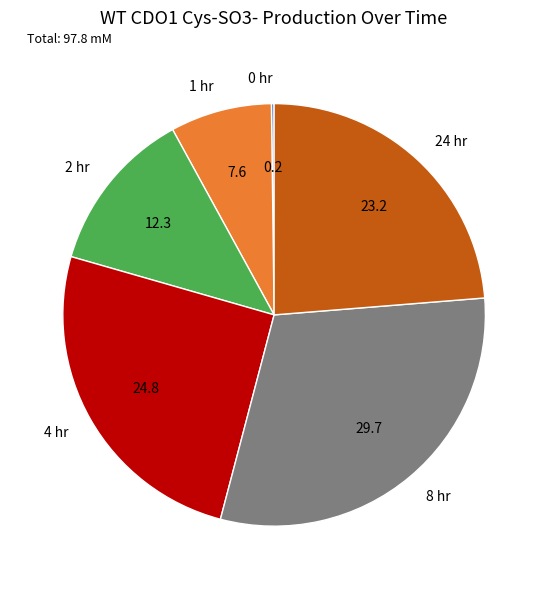

The 4 hr slice represents 37% of the pie. True or false?

False